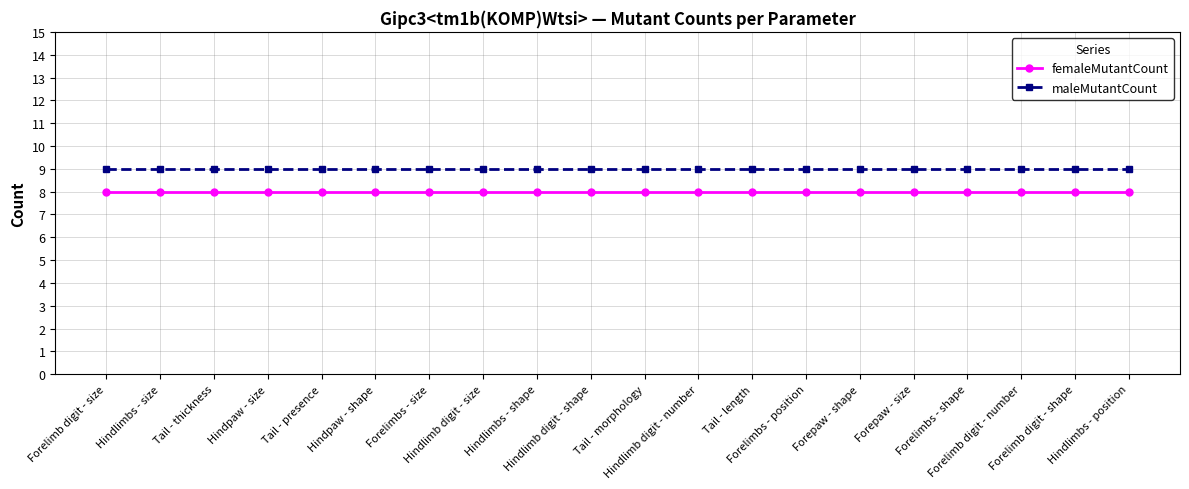

True or false: femaleMutantCount and maleMutantCount intersect in this chart.

False